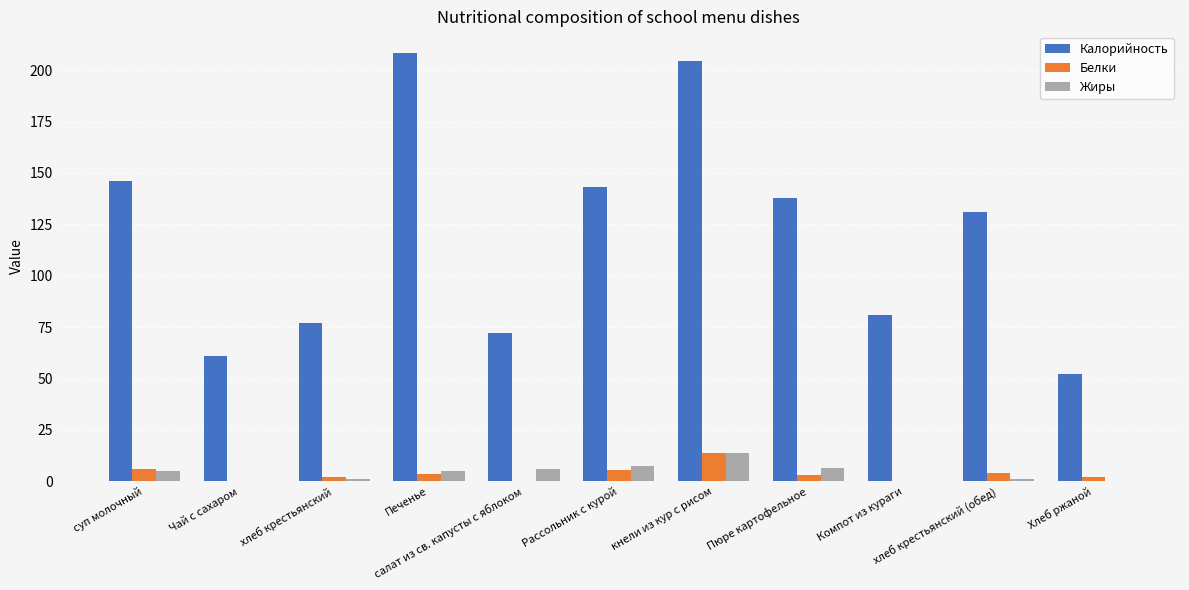

Where is Калорийность nearest to the value 130?

хлеб крестьянский (обед)